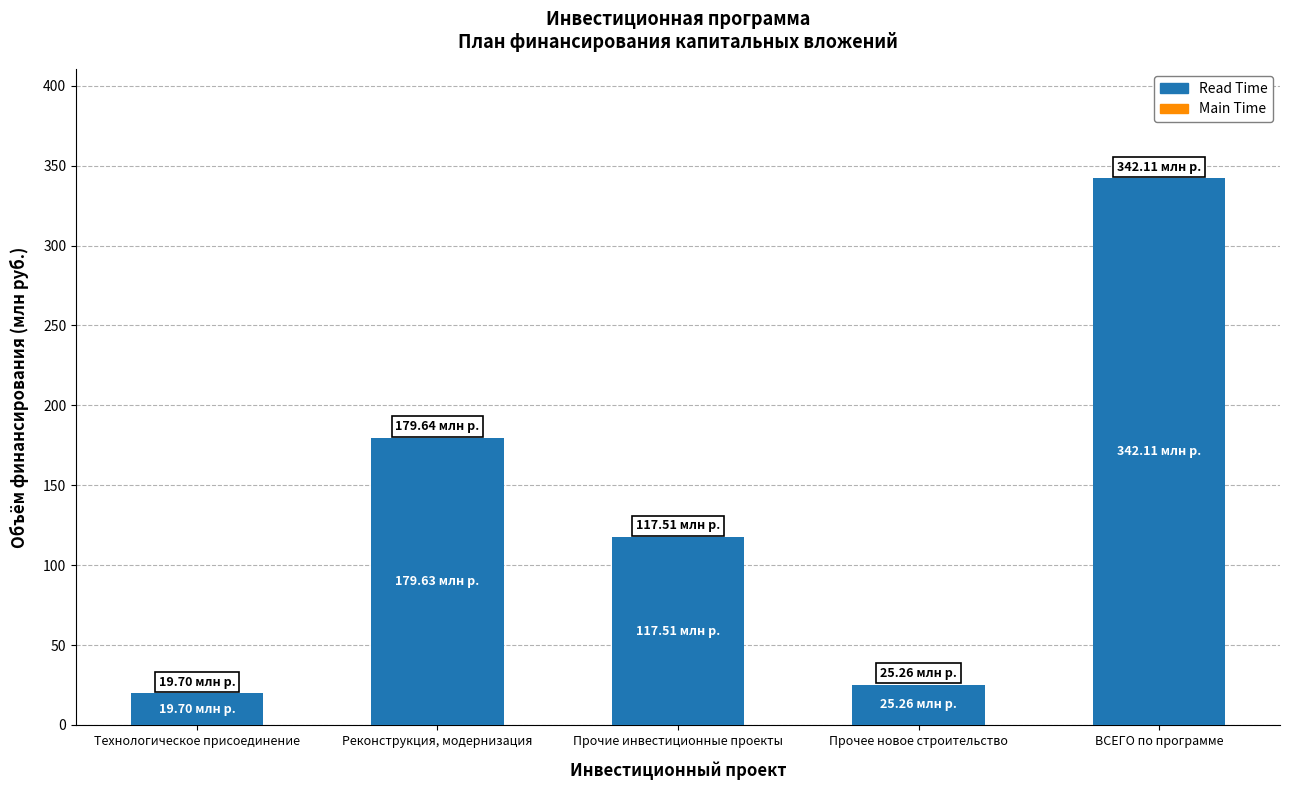

At which category is the sum across all series the highest?

ВСЕГО по программе